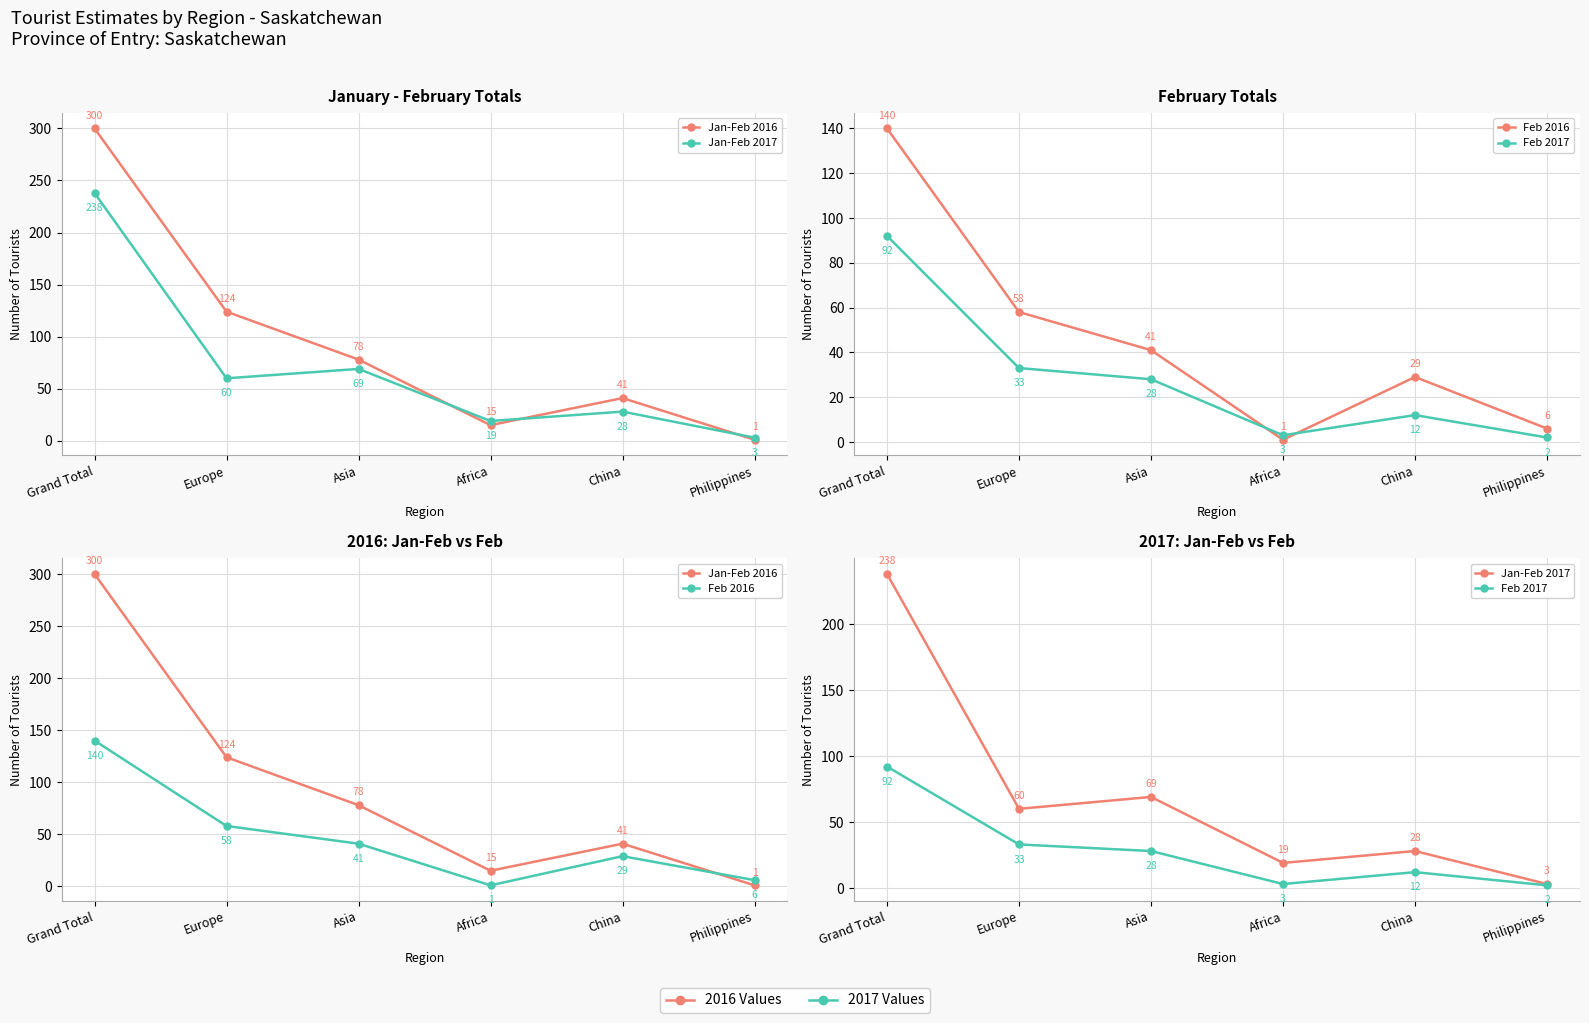

At which category does Feb 2016 reach its first local peak?

China